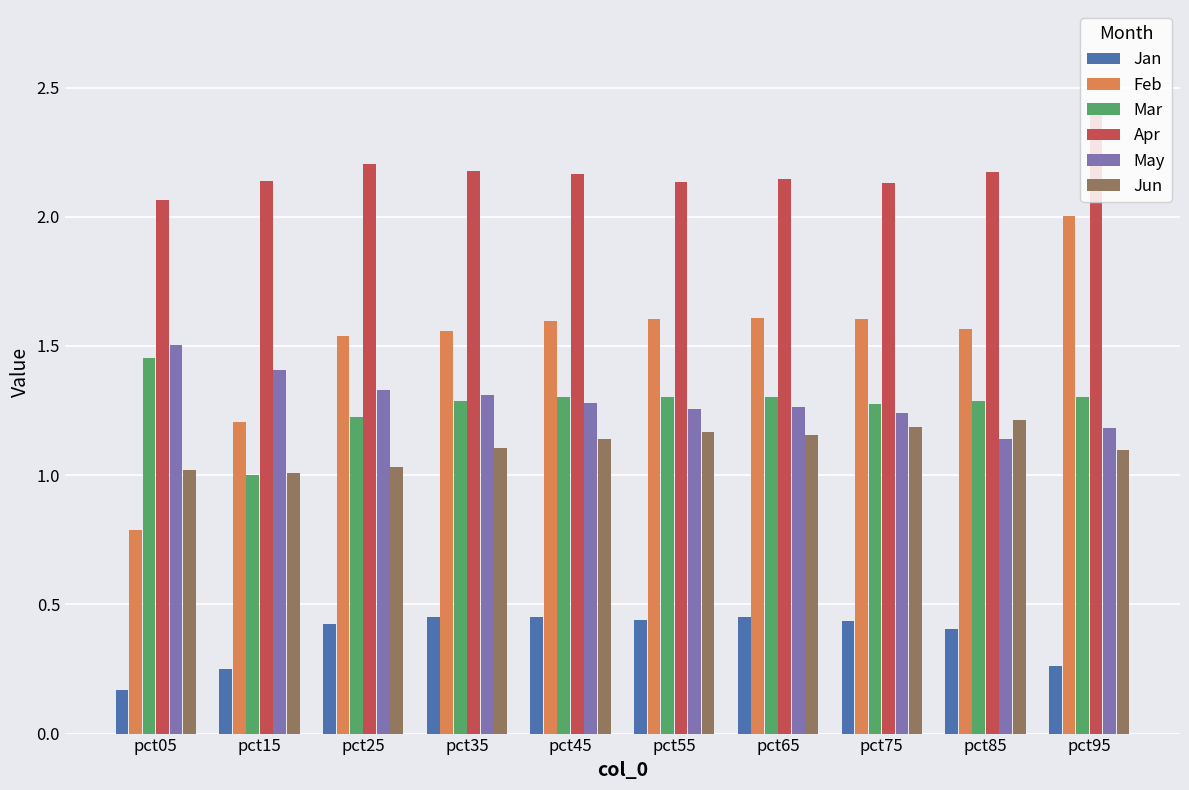

Which series has the largest range (max minus min)?

Feb